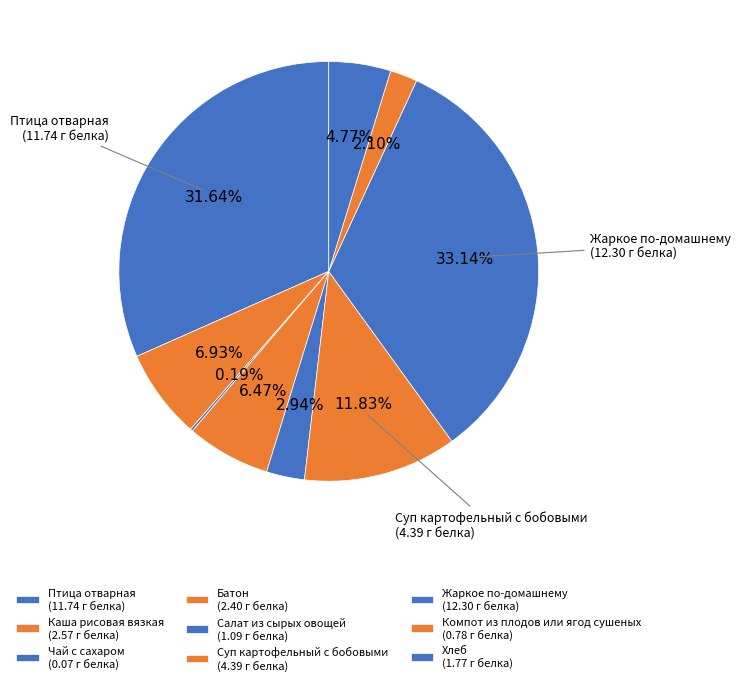

How much of the chart is everything except Суп картофельный с бобовыми?

88.2%